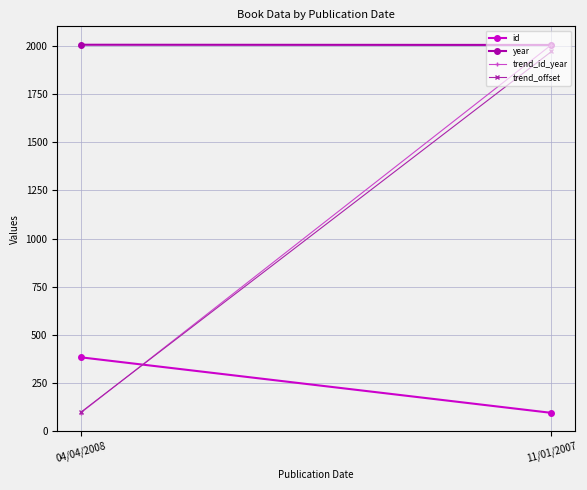

What is the difference between the id values at 11/01/2007 and 04/04/2008?

289.0